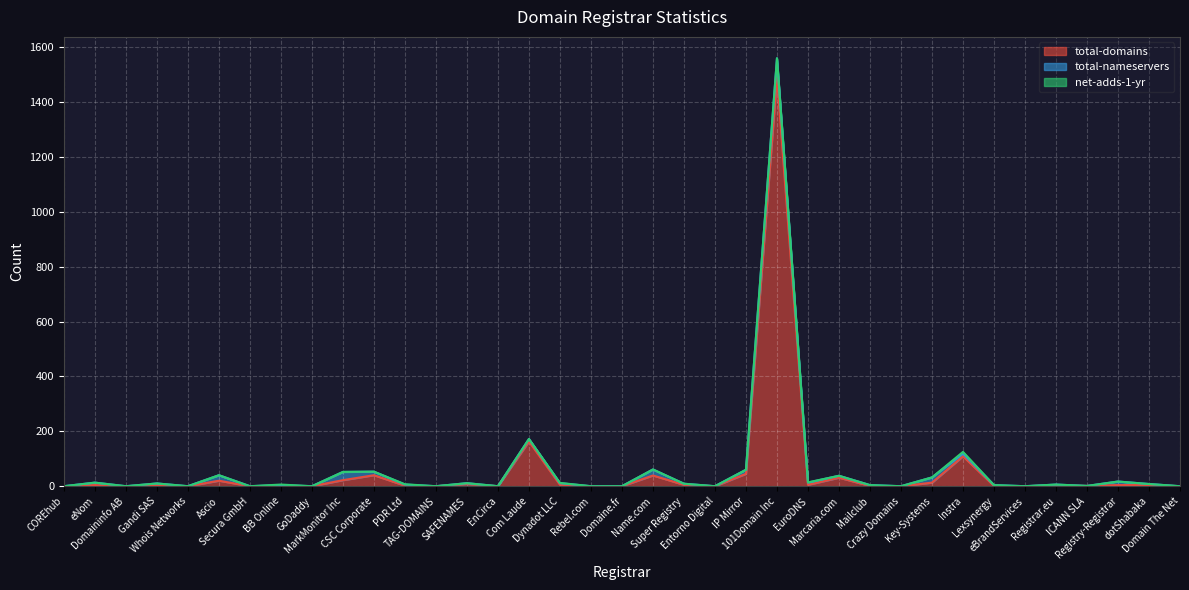

At how many categories does at least one series exceed 188?

1